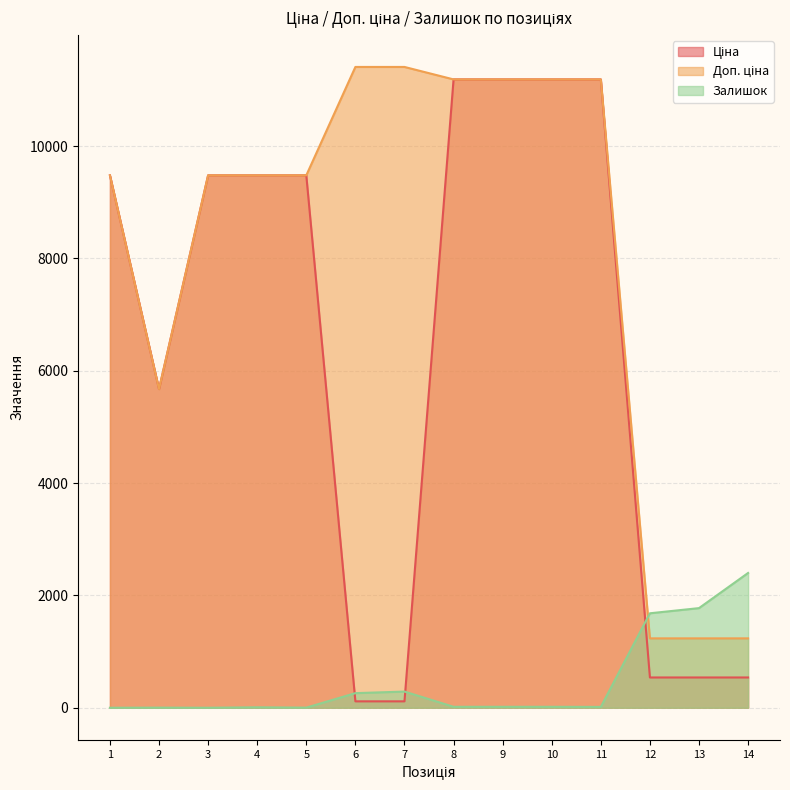

What is the value of the Доп. ціна point at the 3rd from the left?

9480.1